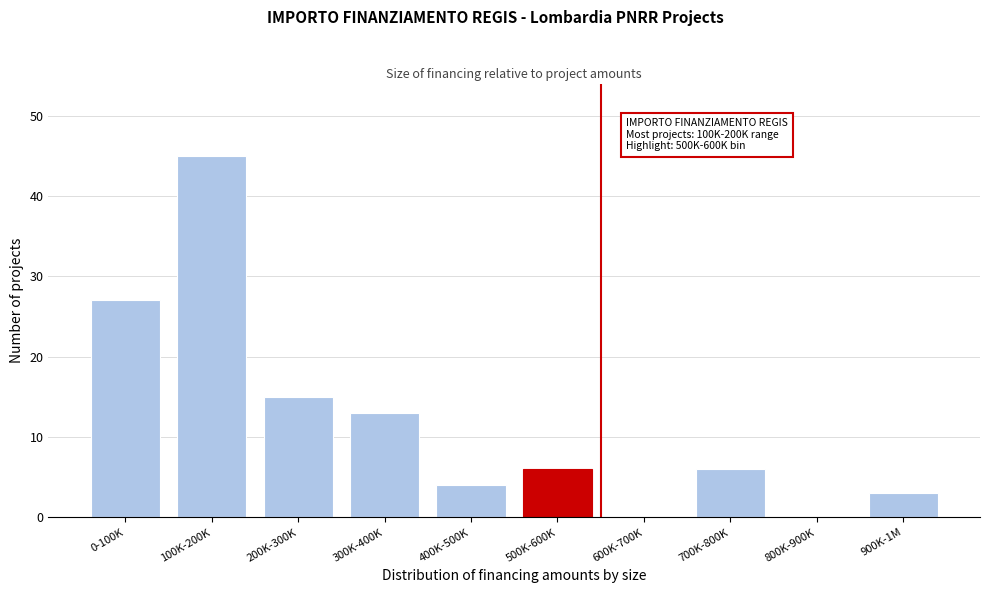

Reading left to right, extract all data points from this chart.

0-100K=27	100K-200K=45	200K-300K=15	300K-400K=13	400K-500K=4	500K-600K=6	600K-700K=0	700K-800K=6	800K-900K=0	900K-1M=3